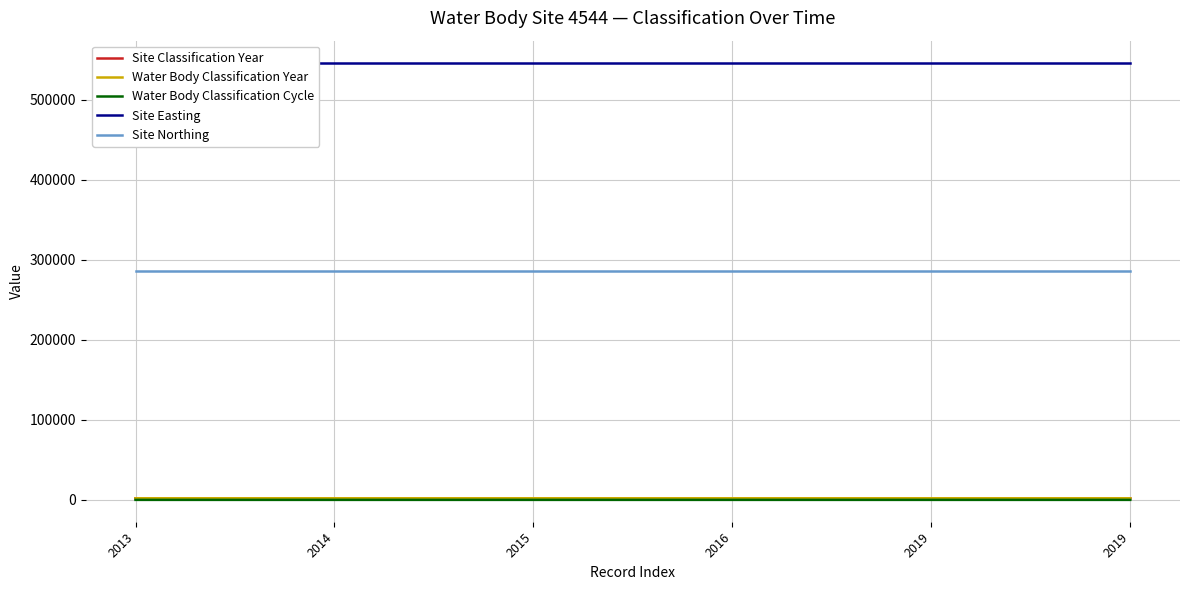

True or false: Site Classification Year has a value of 2013 at 2013.

True